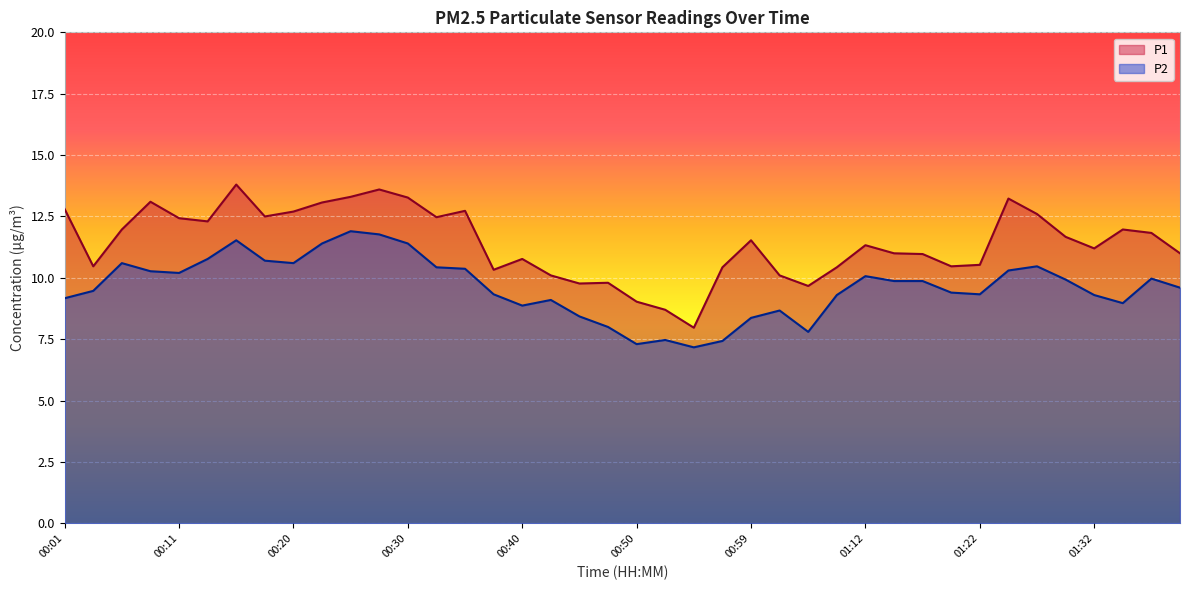

Is the value of P2 at 01:09 greater than the value of P1 at 01:04?

No